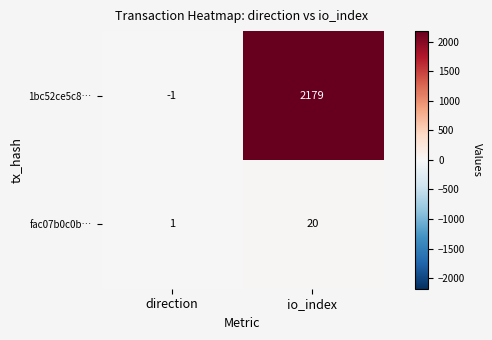

Reading left to right, list all the values displayed in this chart.

1bc52ce5c8…: -1	2179
fac07b0c0b…: 1	20